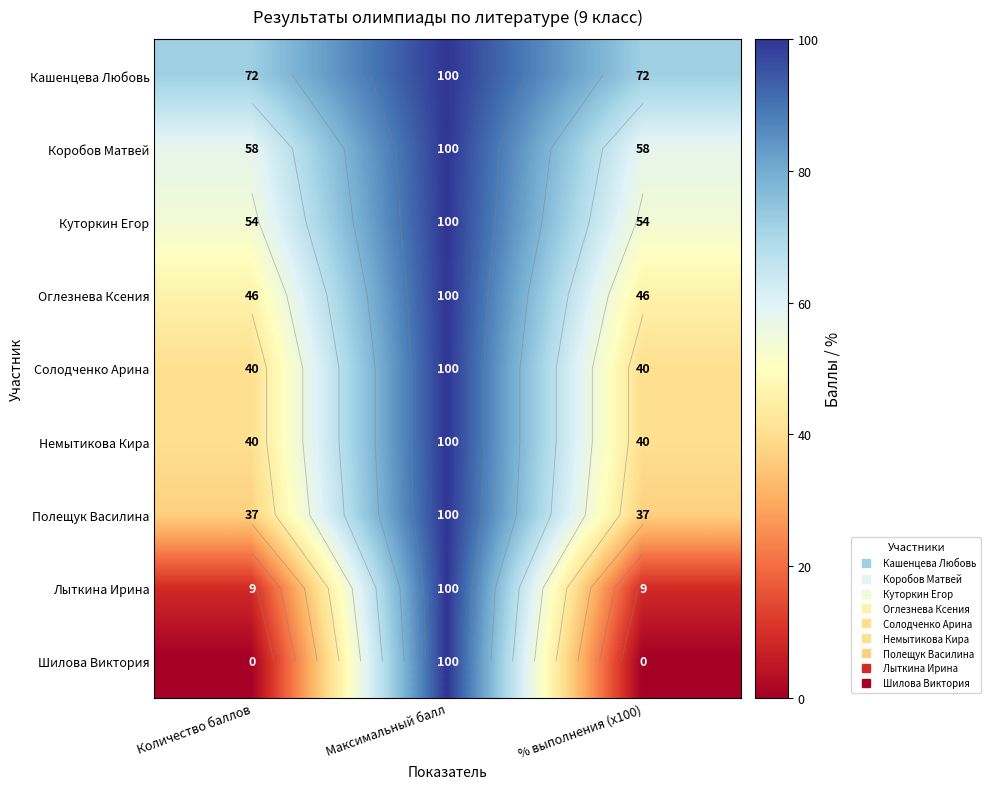

At how many categories does at least one series exceed 75?

1